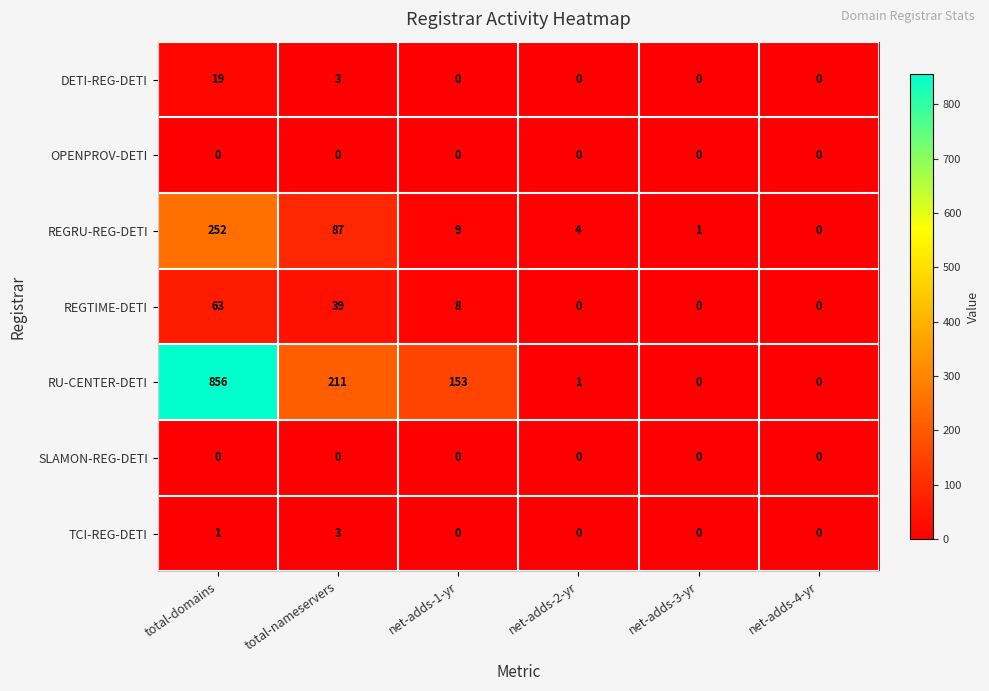

Which series has the widest spread of values?

RU-CENTER-DETI